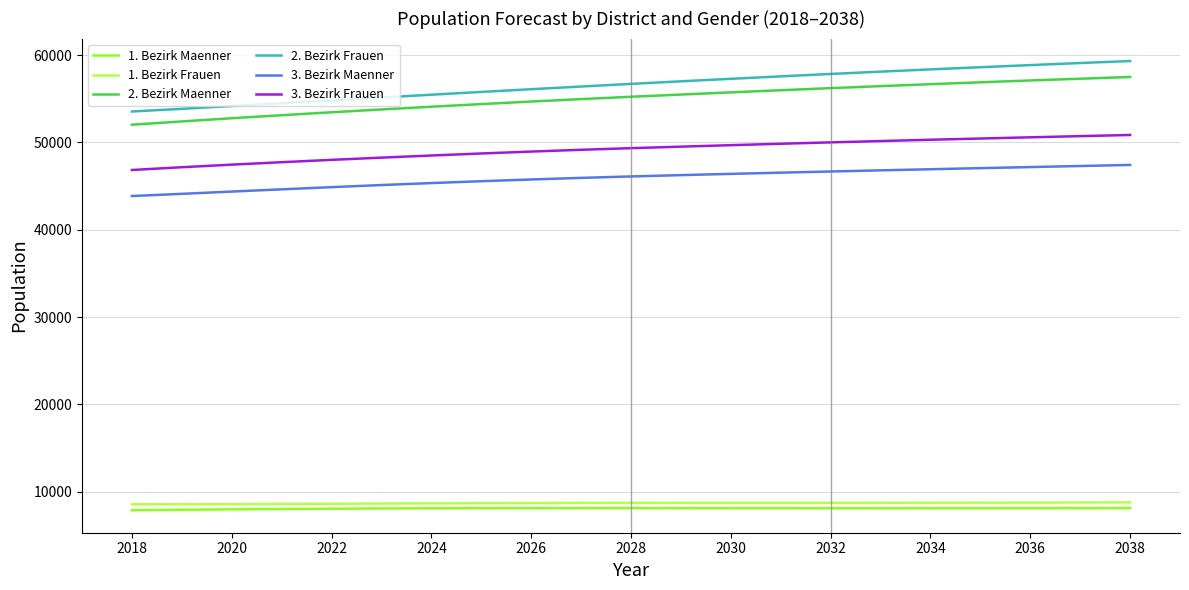

Is this an area chart (filled region under the line)?

No